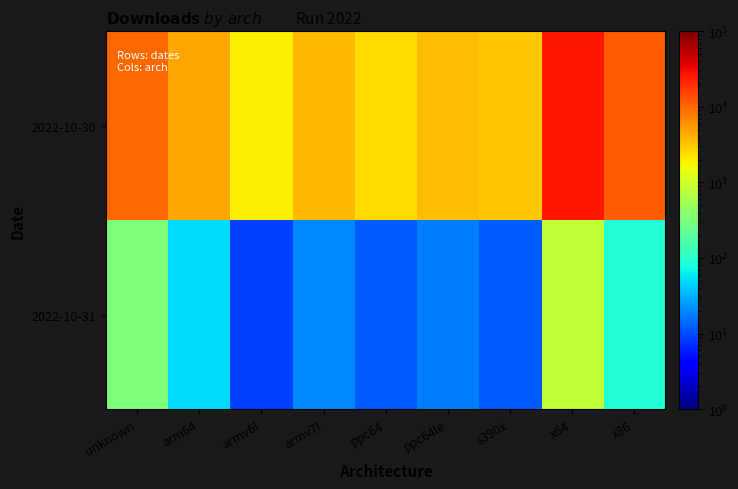

Between arm64 and ppc64, which series saw the biggest shift?

2022-10-30